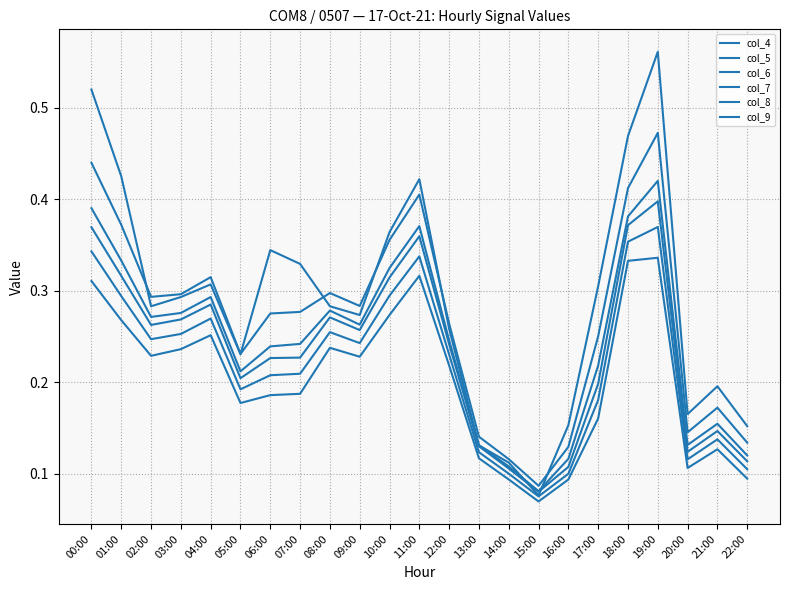

What is the value of the col_7 point at the 1st from the left?

0.4